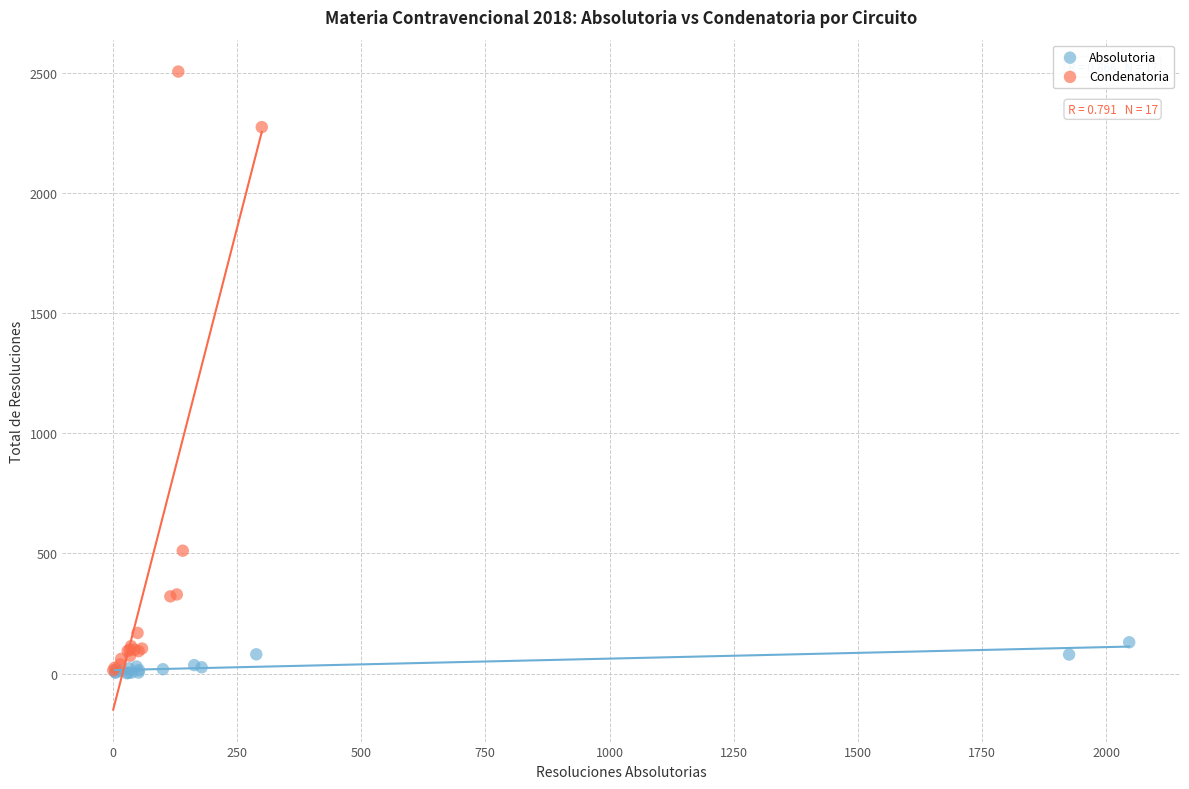

Which series contains the highest Y value?

Condenatoria